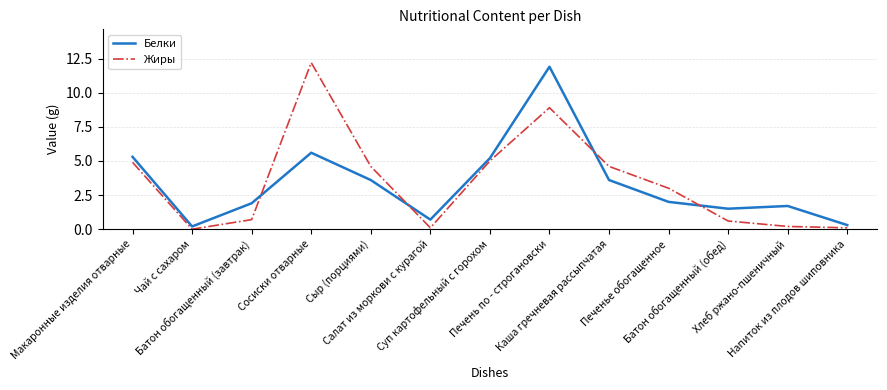

What position from the left is Салат из моркови с курагой?

6